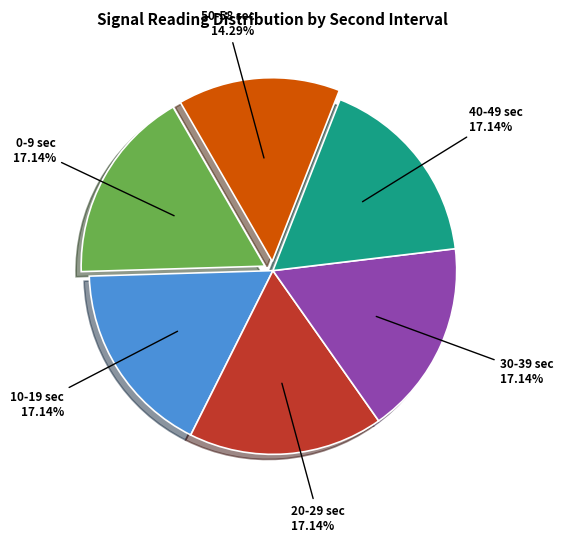

Does any single category account for the majority?

No